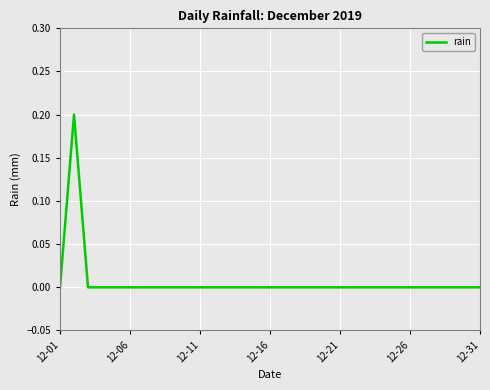

True or false: the data has more than 0 interior local peaks.

True